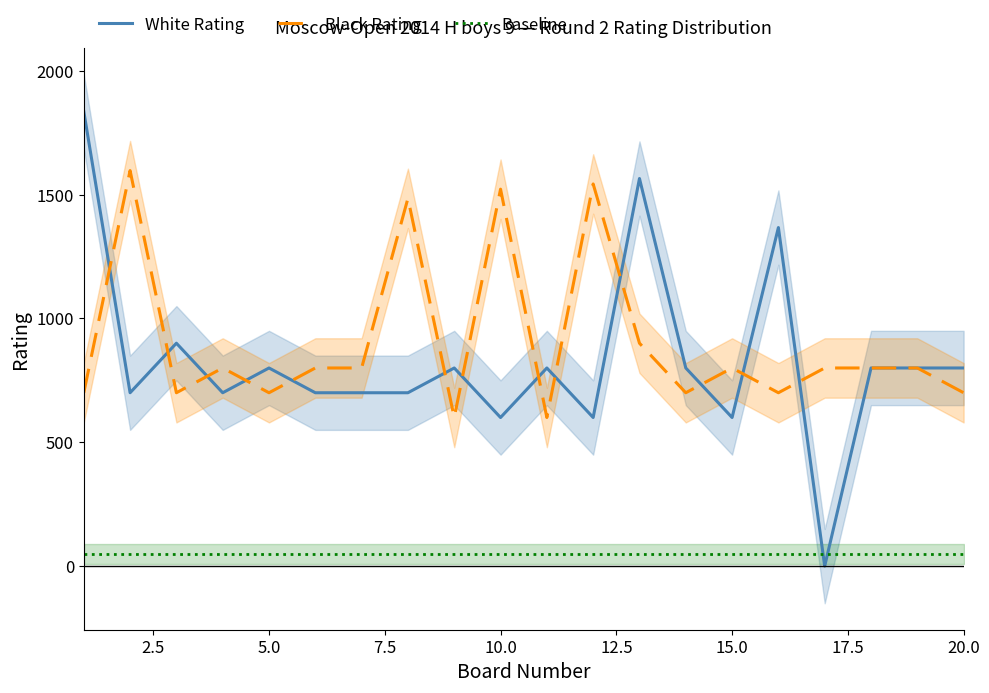

What is the value of the White Rating point at the 12th from the left?

600